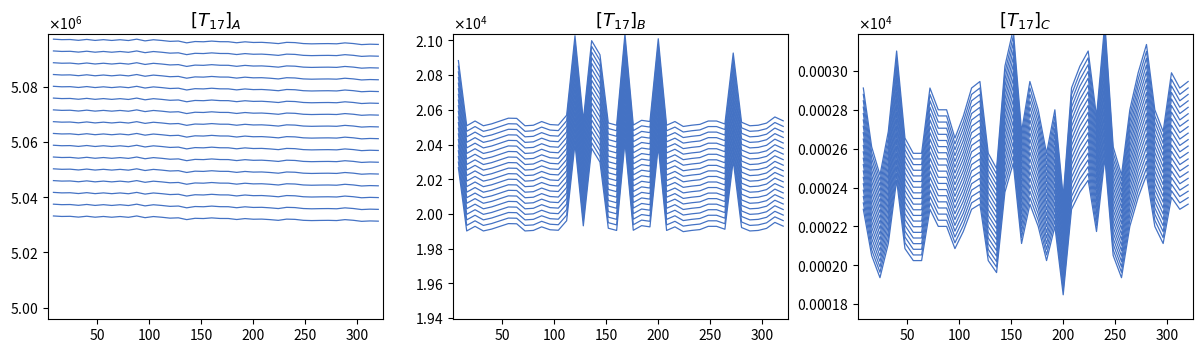

Reading left to right, what are all the values shown in this chart?

Samples: 5033214.6	5033036.0	5033087.6	5032796.9	5033119.3	5032765.2	5033032.0	5032752.3	5033011.2	5032725.5	5033213.6	5032595.6	5033004.3	5032750.3	5032423.9	5032541.0	5031893.2	5032365.4	5032278.1	5032519.2	5032306.9	5032294.0	5031927.9	5032263.2	5032029.1	5032077.7	5031889.2	5031627.4	5032070.8	5031977.5	5031636.3	5031538.1	5031595.6	5031626.4	5031546.0	5031880.3	5031647.2	5031266.3	5031411.1	5031331.7
Max_cycle: 20266.4	19901.9	19928.5	19901.9	19912.8	19928.5	19944.3	19943.3	19901.9	19904.9	19925.6	19908.8	19905.9	19961.0	20405.3	19931.5	20377.7	20298.9	19917.7	19904.9	20415.1	19905.9	19932.5	19925.6	20388.5	19904.9	19925.6	19898.0	19904.9	19909.8	19928.5	19928.5	19911.8	20308.7	19921.6	19901.9	19904.9	19916.7	19951.2	19929.5
SDS_P2: 2.3	2.1	1.9	2.1	2.4	2.1	2.0	2.0	2.3	2.2	2.2	2.1	2.2	2.3	2.3	2.0	2.0	2.4	2.5	2.1	2.3	2.2	2.0	2.2	1.8	2.3	2.4	2.4	2.2	2.6	2.1	1.9	2.2	2.3	2.5	2.2	2.1	2.3	2.3	2.3